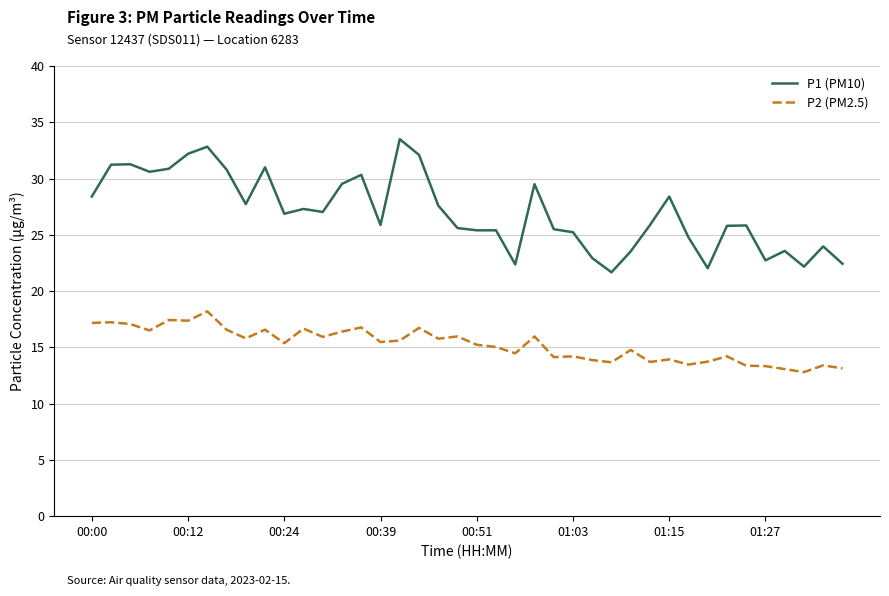

Which series has the largest total across all categories?

P1 (PM10)